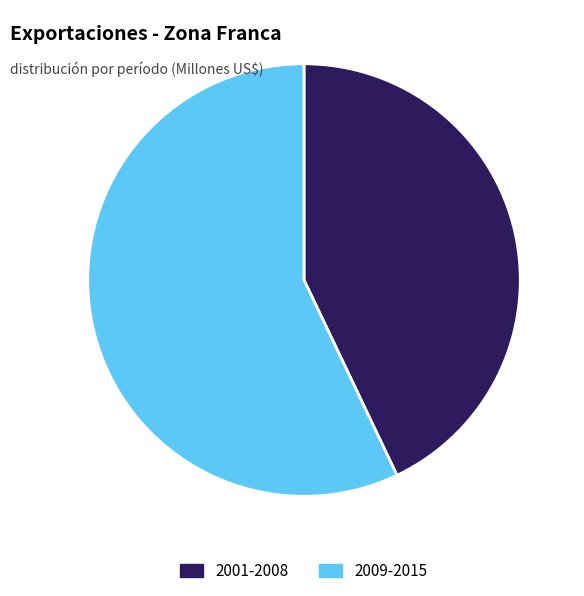

How many segments does this pie chart have?

2